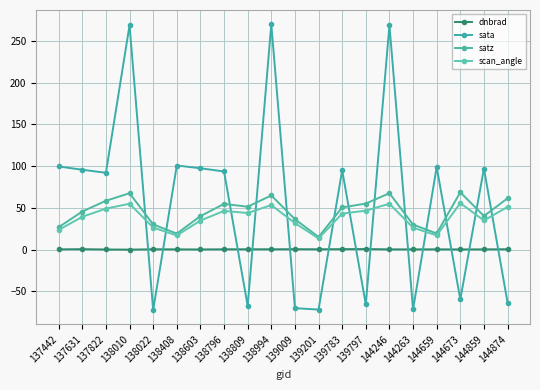

What are all the series names shown in the legend?

dnbrad, sata, satz, scan_angle